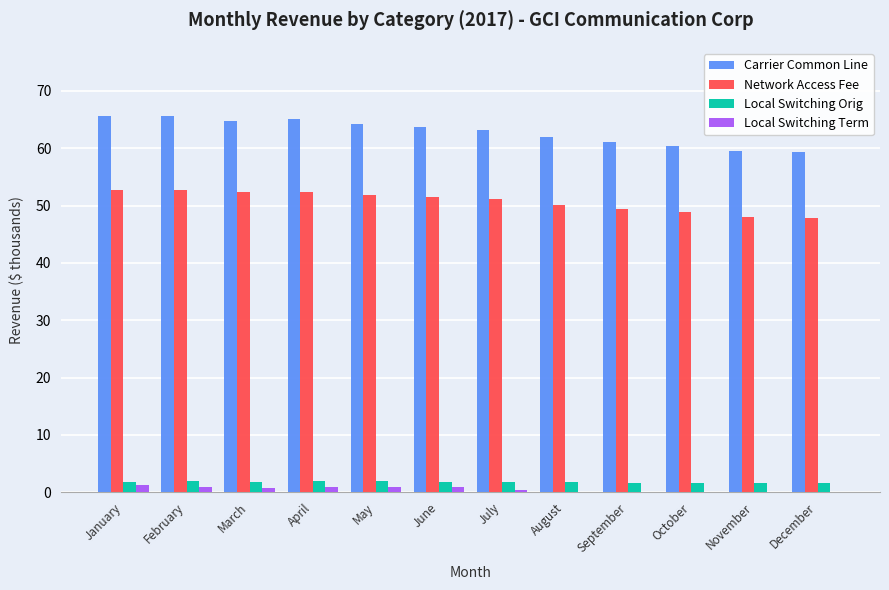

What is the average value of the Network Access Fee series?

50.7